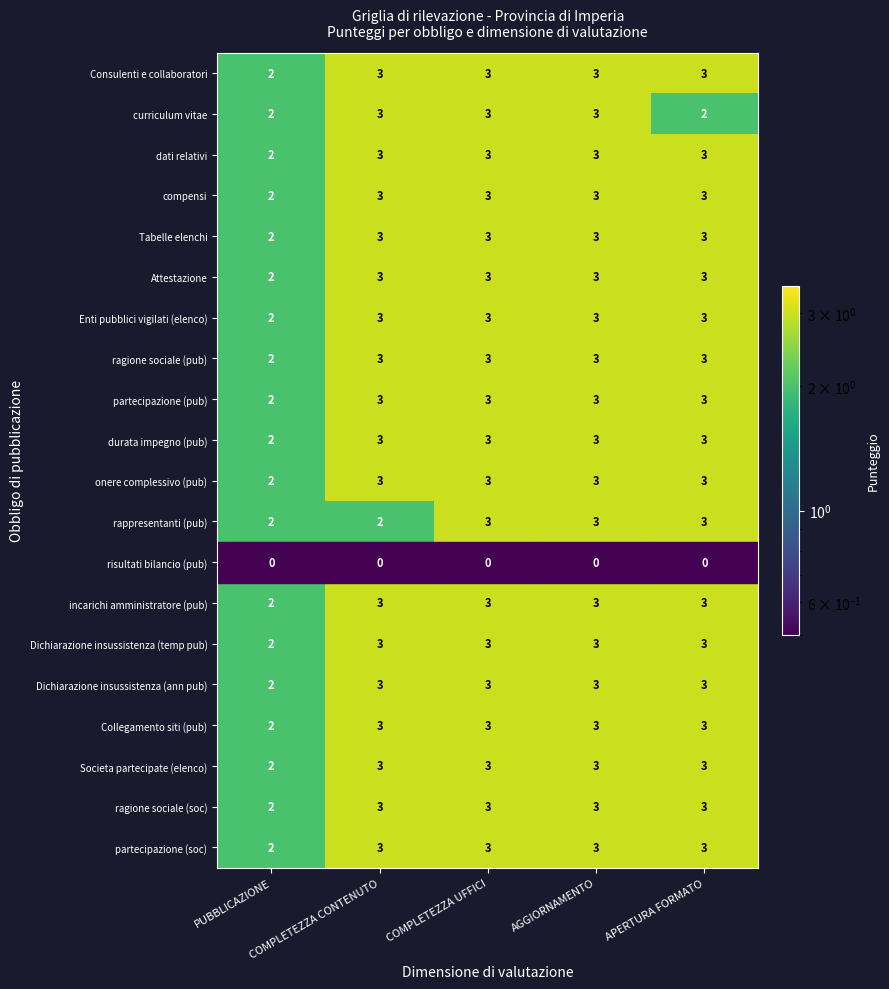

Read the dati relativi value at APERTURA FORMATO.

3